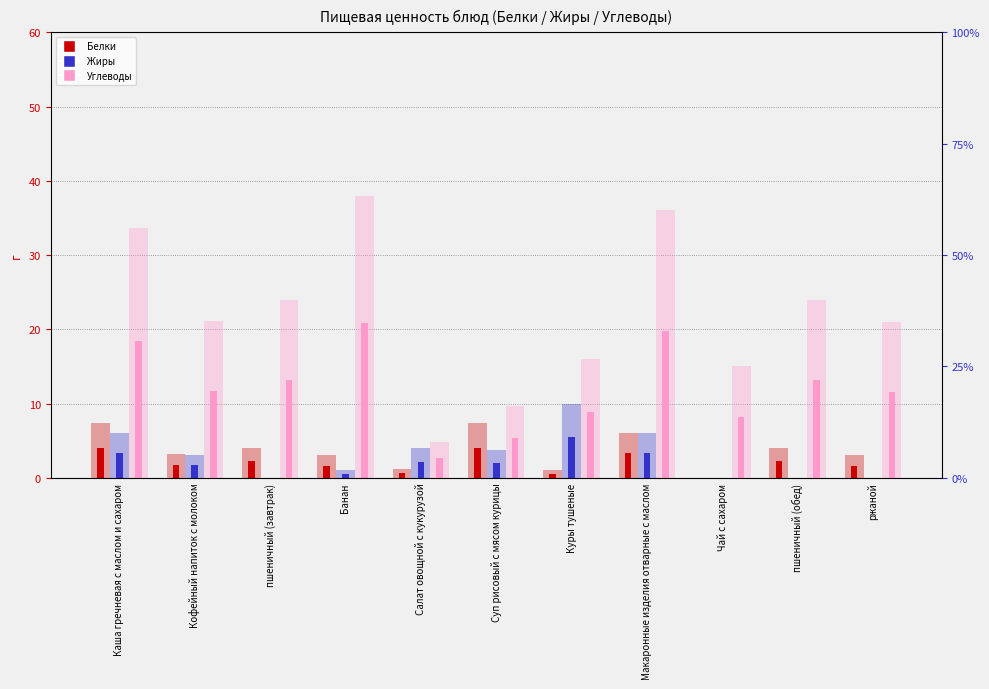

How many groups of bars are there?

11